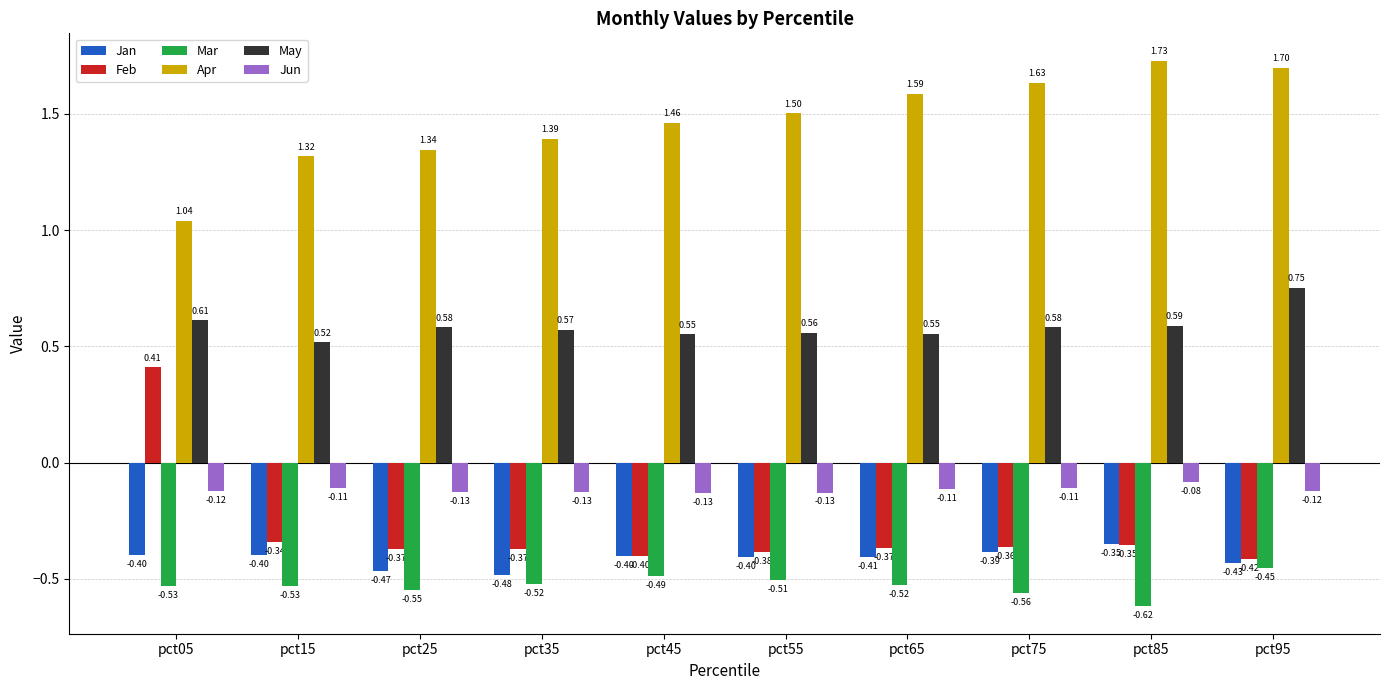

Which series has the largest total across all categories?

Apr